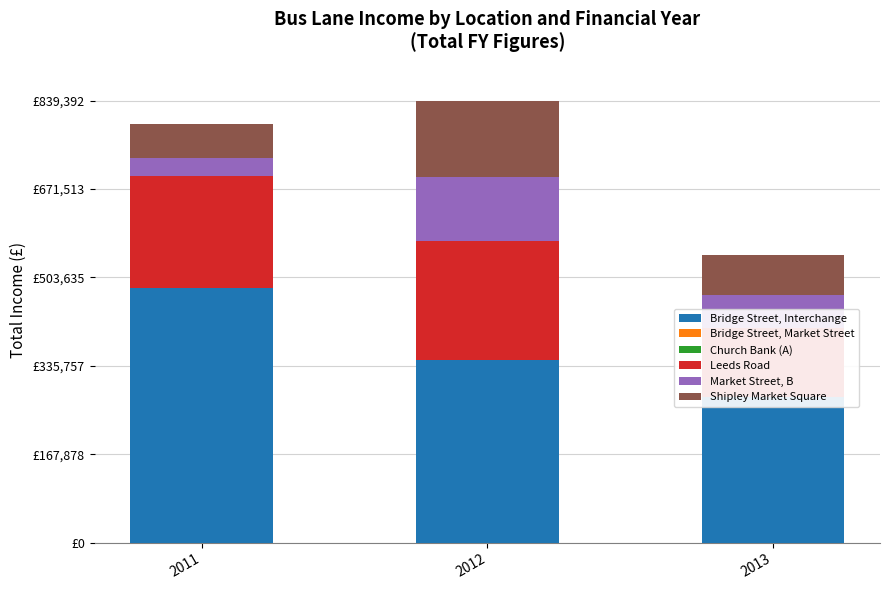

At which category is the sum across all series the highest?

2012